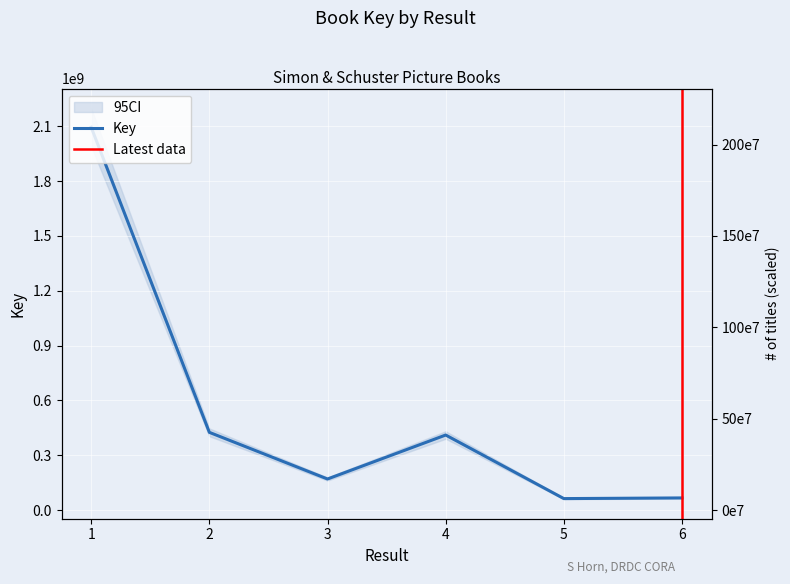

Is this an area chart (filled region under the line)?

No